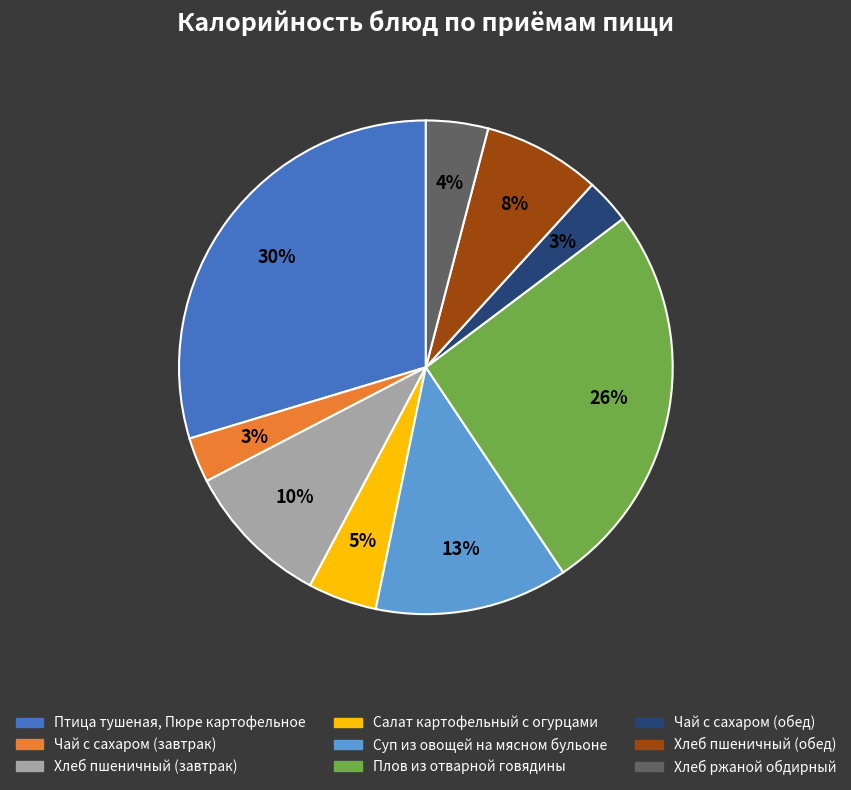

To the nearest percent, what is the difference between the Хлеб пшеничный (завтрак) and Птица тушеная, Пюре картофельное slice percentages?

20%